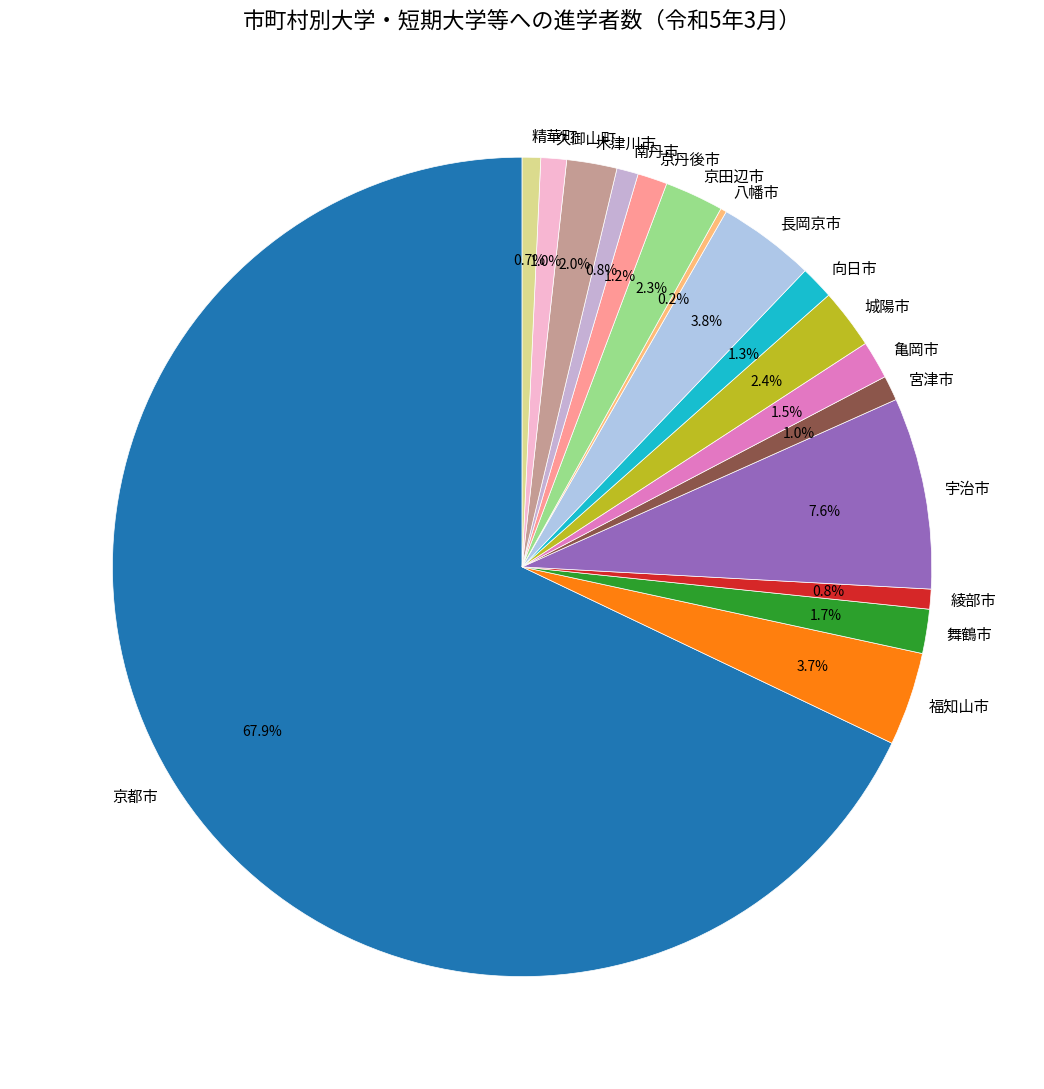

To the nearest percent, what is the combined percentage of 宇治市 and 京田辺市?

10%